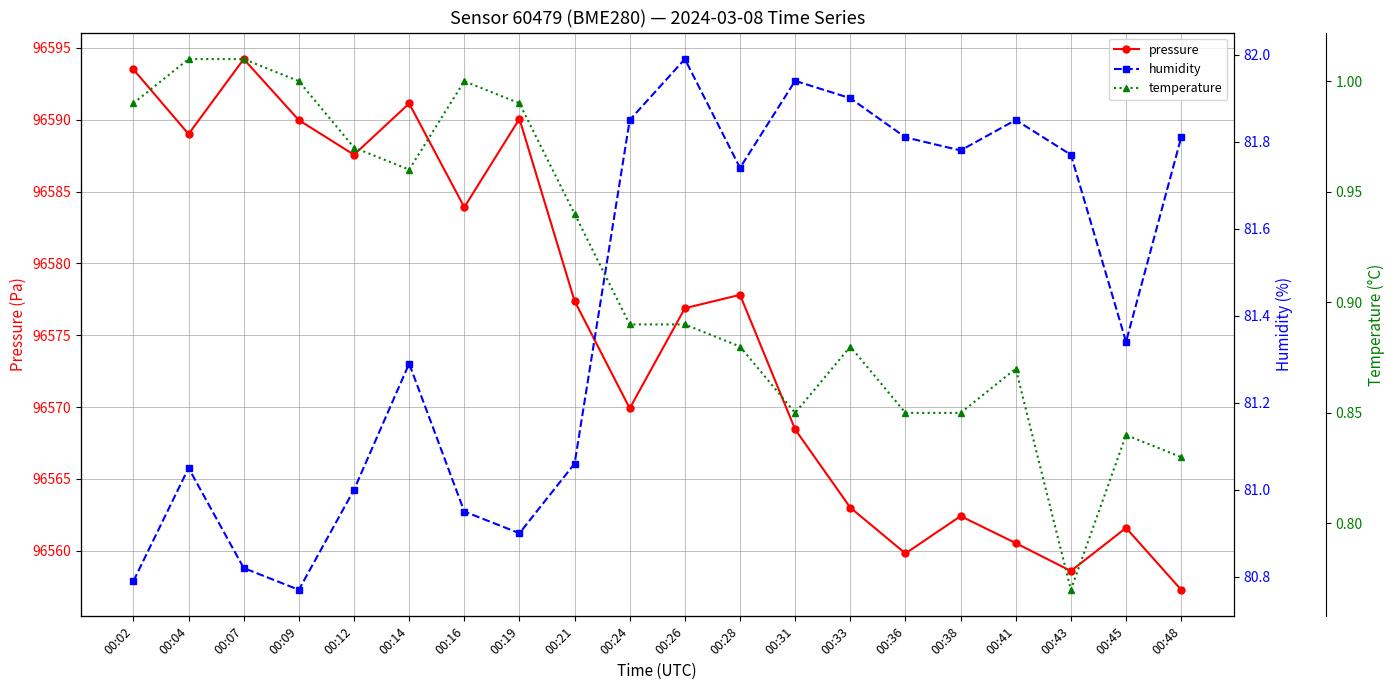

True or false: temperature and humidity intersect in this chart.

False